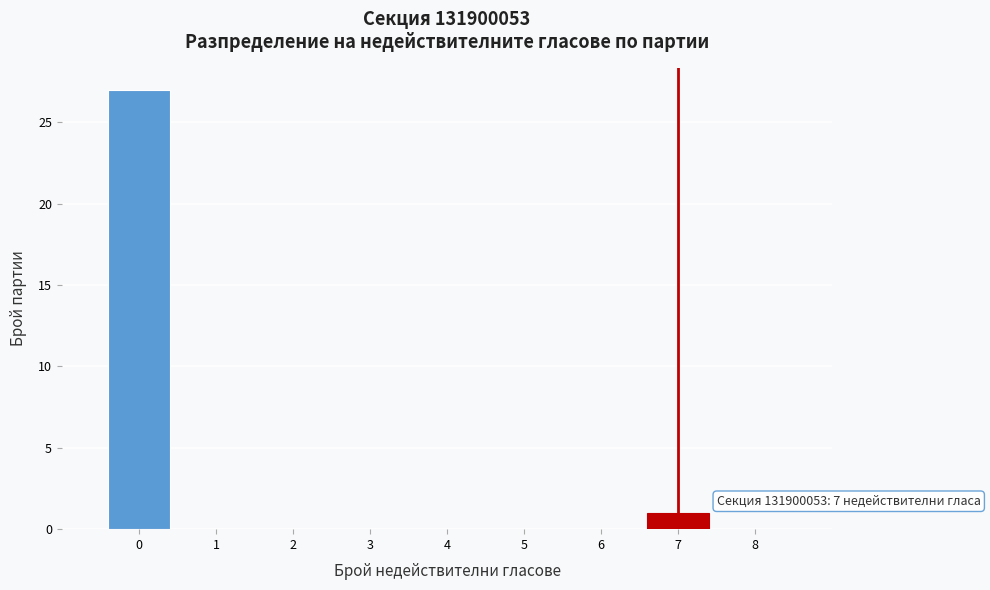

Which range on the x-axis has the tallest bar?

-0.5 to 0.5